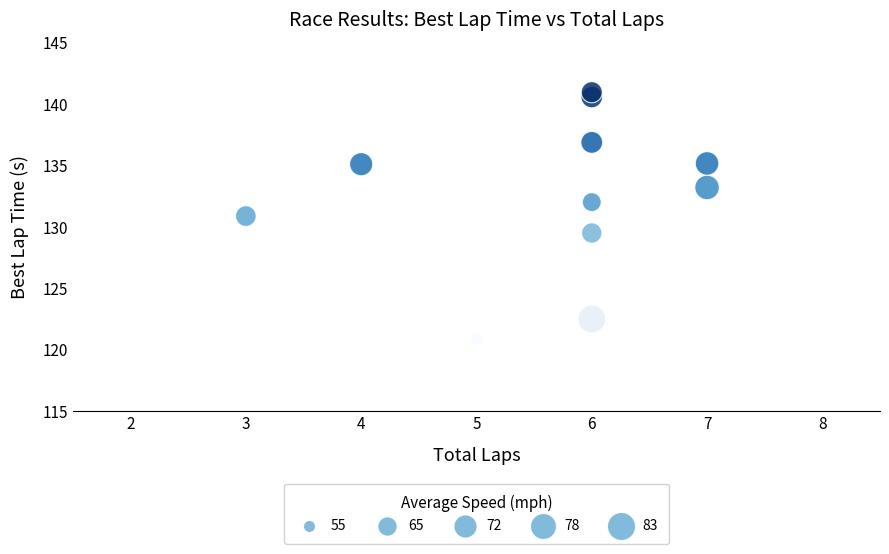

What Y value in the scatter plot is closest to 130?

129.5